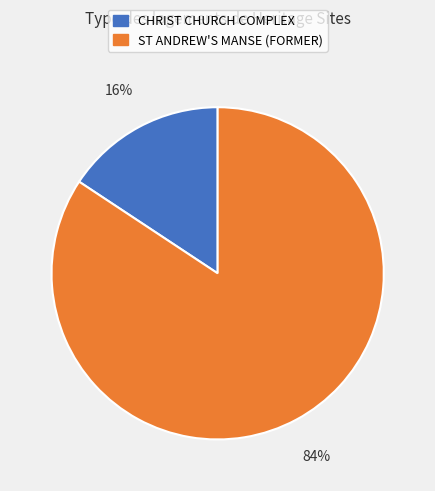

Combined, do ST ANDREW'S MANSE (FORMER) and CHRIST CHURCH COMPLEX account for over 50%?

Yes